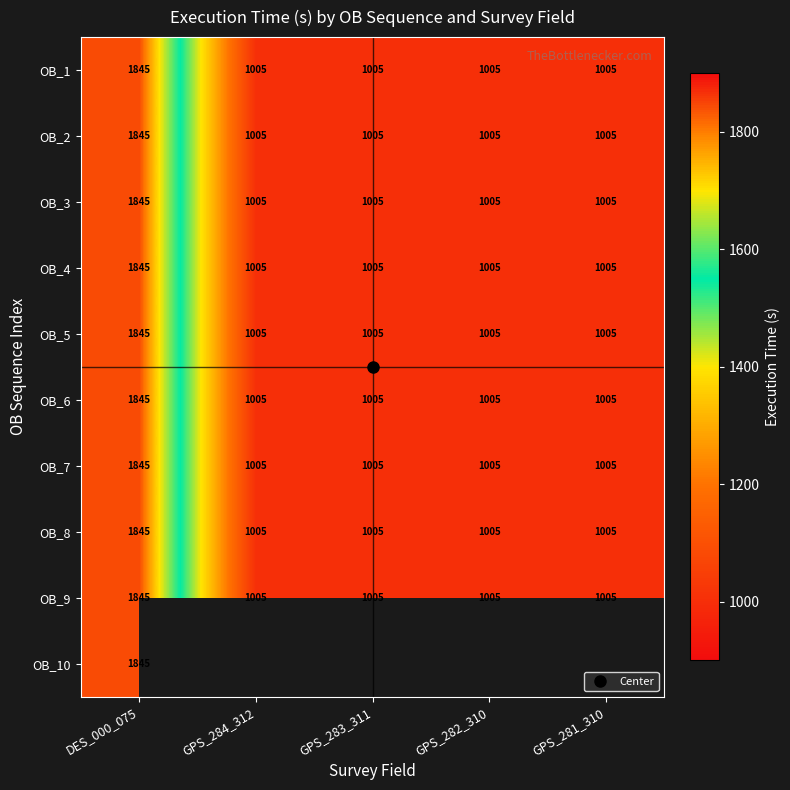

What is the lowest value of the OB_10 series?

1845.0